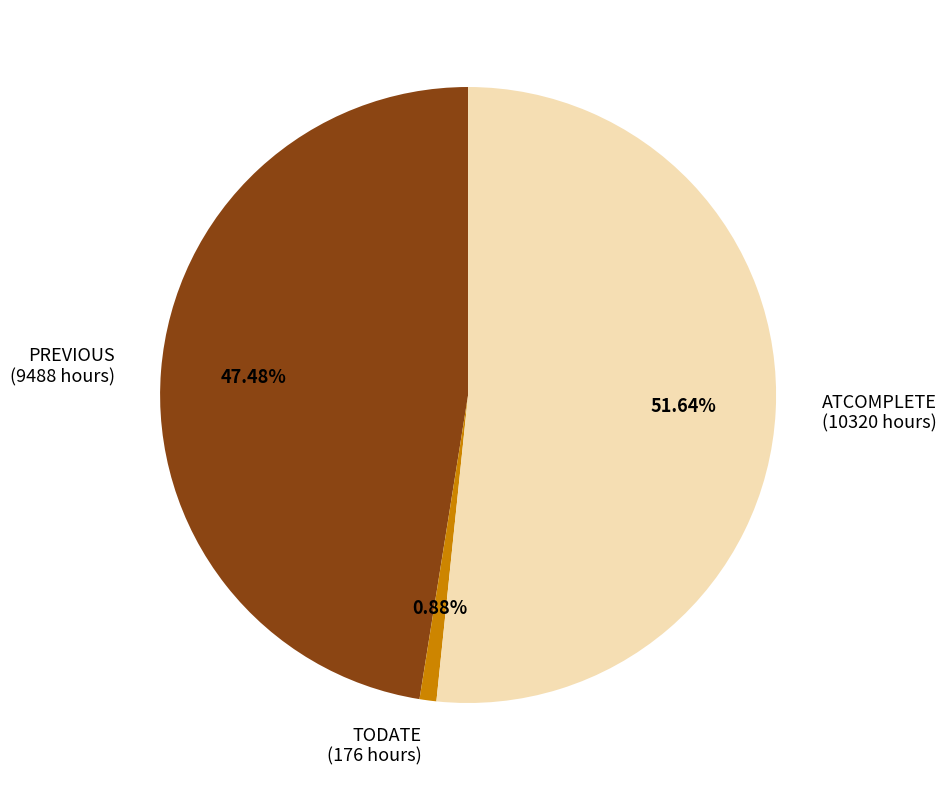

Combined, what portion of the pie is ATCOMPLETE and PREVIOUS?

99.1%